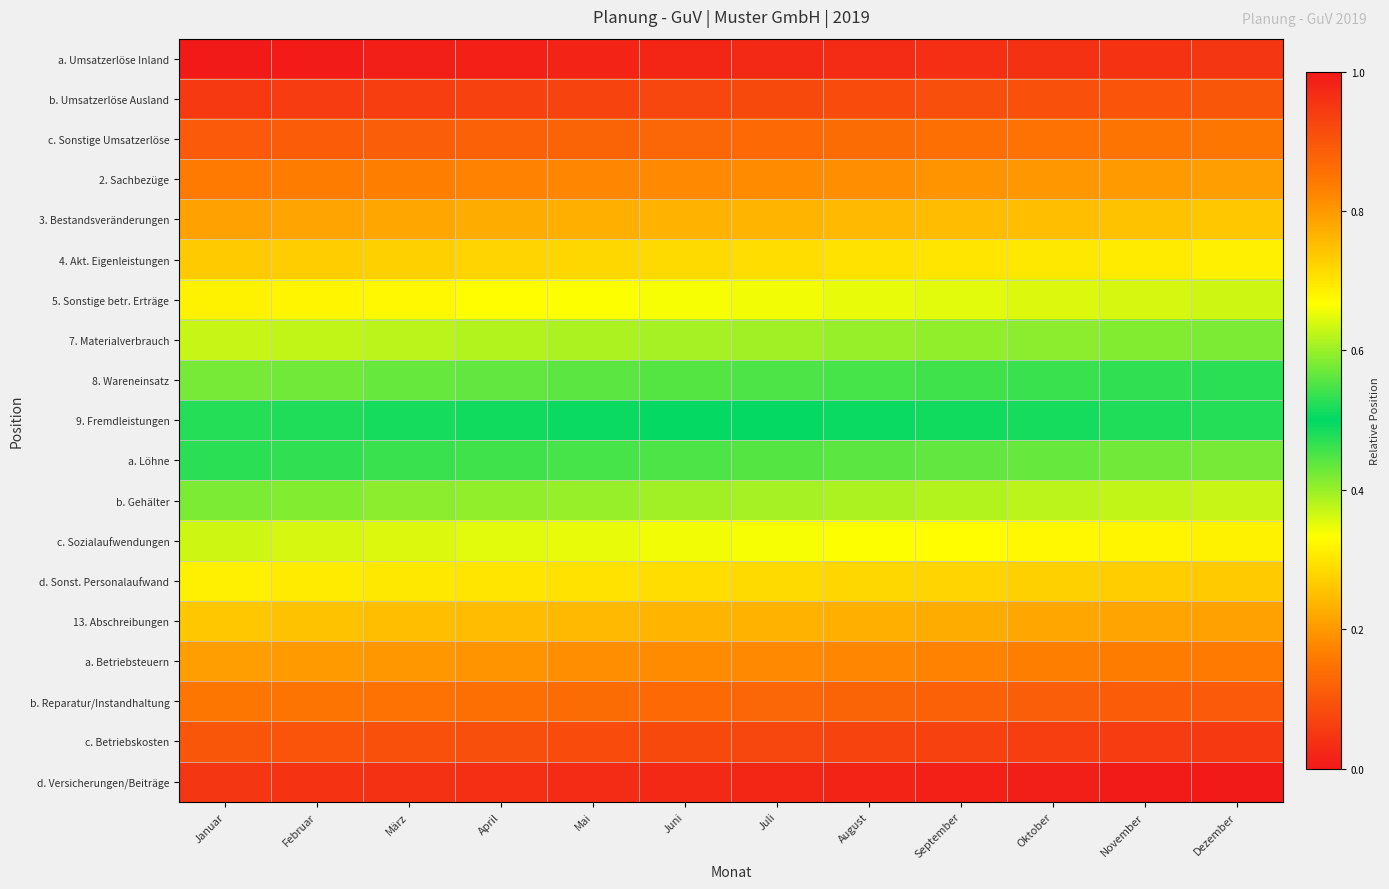

Reading left to right, list all the values displayed in this chart.

a. Umsatzerlöse Inland: Januar=0.0	Februar=0.0	März=0.0	April=0.0	Mai=0.0	Juni=0.0	Juli=0.0	August=0.0	September=0.0	Oktober=0.0	November=0.0	Dezember=0.0
b. Umsatzerlöse Ausland: Januar=0.1	Februar=0.1	März=0.1	April=0.1	Mai=0.1	Juni=0.1	Juli=0.1	August=0.1	September=0.1	Oktober=0.1	November=0.1	Dezember=0.1
c. Sonstige Umsatzerlöse: Januar=0.1	Februar=0.1	März=0.1	April=0.1	Mai=0.1	Juni=0.1	Juli=0.1	August=0.1	September=0.1	Oktober=0.1	November=0.1	Dezember=0.2
2. Sachbezüge: Januar=0.2	Februar=0.2	März=0.2	April=0.2	Mai=0.2	Juni=0.2	Juli=0.2	August=0.2	September=0.2	Oktober=0.2	November=0.2	Dezember=0.2
3. Bestandsveränderungen: Januar=0.2	Februar=0.2	März=0.2	April=0.2	Mai=0.2	Juni=0.2	Juli=0.2	August=0.2	September=0.2	Oktober=0.3	November=0.3	Dezember=0.3
4. Akt. Eigenleistungen: Januar=0.3	Februar=0.3	März=0.3	April=0.3	Mai=0.3	Juni=0.3	Juli=0.3	August=0.3	September=0.3	Oktober=0.3	November=0.3	Dezember=0.3
5. Sonstige betr. Erträge: Januar=0.3	Februar=0.3	März=0.3	April=0.3	Mai=0.3	Juni=0.3	Juli=0.3	August=0.3	September=0.4	Oktober=0.4	November=0.4	Dezember=0.4
7. Materialverbrauch: Januar=0.4	Februar=0.4	März=0.4	April=0.4	Mai=0.4	Juni=0.4	Juli=0.4	August=0.4	September=0.4	Oktober=0.4	November=0.4	Dezember=0.4
8. Wareneinsatz: Januar=0.4	Februar=0.4	März=0.4	April=0.4	Mai=0.4	Juni=0.4	Juli=0.4	August=0.5	September=0.5	Oktober=0.5	November=0.5	Dezember=0.5
9. Fremdleistungen: Januar=0.5	Februar=0.5	März=0.5	April=0.5	Mai=0.5	Juni=0.5	Juli=0.5	August=0.5	September=0.5	Oktober=0.5	November=0.5	Dezember=0.5
a. Löhne: Januar=0.5	Februar=0.5	März=0.5	April=0.5	Mai=0.5	Juni=0.6	Juli=0.6	August=0.6	September=0.6	Oktober=0.6	November=0.6	Dezember=0.6
b. Gehälter: Januar=0.6	Februar=0.6	März=0.6	April=0.6	Mai=0.6	Juni=0.6	Juli=0.6	August=0.6	September=0.6	Oktober=0.6	November=0.6	Dezember=0.6
c. Sozialaufwendungen: Januar=0.6	Februar=0.6	März=0.6	April=0.6	Mai=0.7	Juni=0.7	Juli=0.7	August=0.7	September=0.7	Oktober=0.7	November=0.7	Dezember=0.7
d. Sonst. Personalaufwand: Januar=0.7	Februar=0.7	März=0.7	April=0.7	Mai=0.7	Juni=0.7	Juli=0.7	August=0.7	September=0.7	Oktober=0.7	November=0.7	Dezember=0.7
13. Abschreibungen: Januar=0.7	Februar=0.7	März=0.7	April=0.8	Mai=0.8	Juni=0.8	Juli=0.8	August=0.8	September=0.8	Oktober=0.8	November=0.8	Dezember=0.8
a. Betriebsteuern: Januar=0.8	Februar=0.8	März=0.8	April=0.8	Mai=0.8	Juni=0.8	Juli=0.8	August=0.8	September=0.8	Oktober=0.8	November=0.8	Dezember=0.8
b. Reparatur/Instandhaltung: Januar=0.8	Februar=0.9	März=0.9	April=0.9	Mai=0.9	Juni=0.9	Juli=0.9	August=0.9	September=0.9	Oktober=0.9	November=0.9	Dezember=0.9
c. Betriebskosten: Januar=0.9	Februar=0.9	März=0.9	April=0.9	Mai=0.9	Juni=0.9	Juli=0.9	August=0.9	September=0.9	Oktober=0.9	November=0.9	Dezember=0.9
d. Versicherungen/Beiträge: Januar=1.0	Februar=1.0	März=1.0	April=1.0	Mai=1.0	Juni=1.0	Juli=1.0	August=1.0	September=1.0	Oktober=1.0	November=1.0	Dezember=1.0